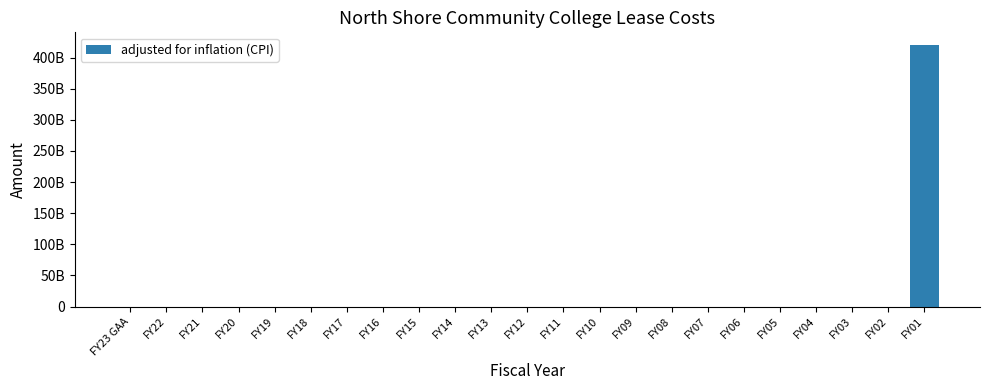

Are the bars horizontal?

No